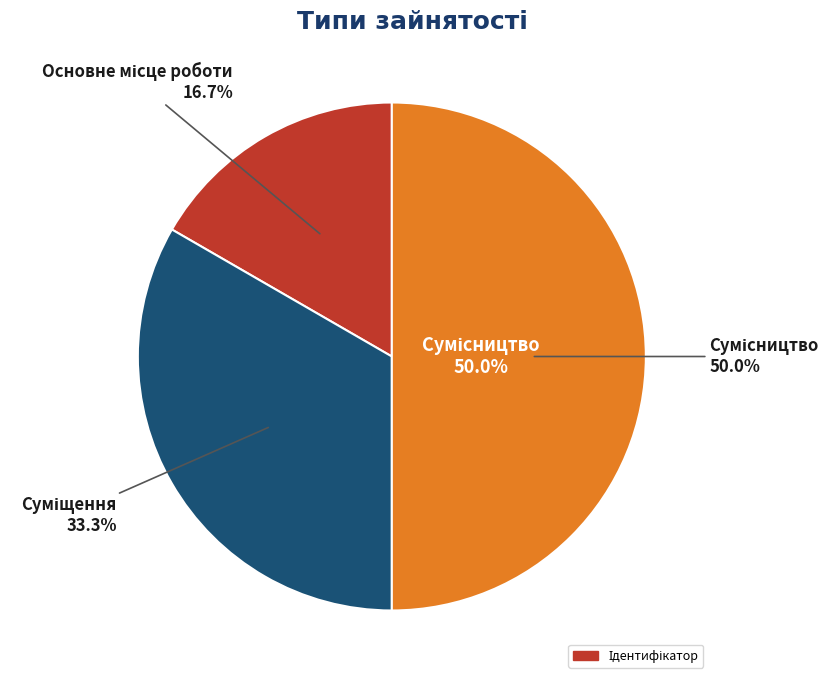

What is the change in value from Основне місце роботи to Суміщення?

+1